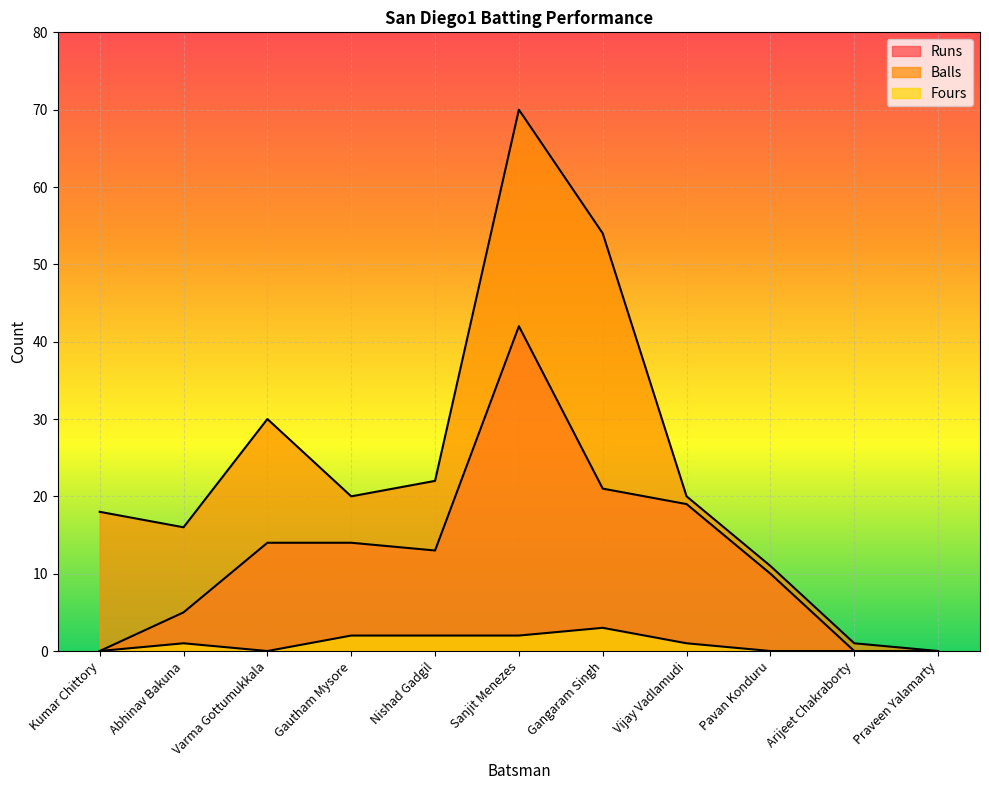

The value of Runs at Praveen Yalamarty is -18. True or false?

False